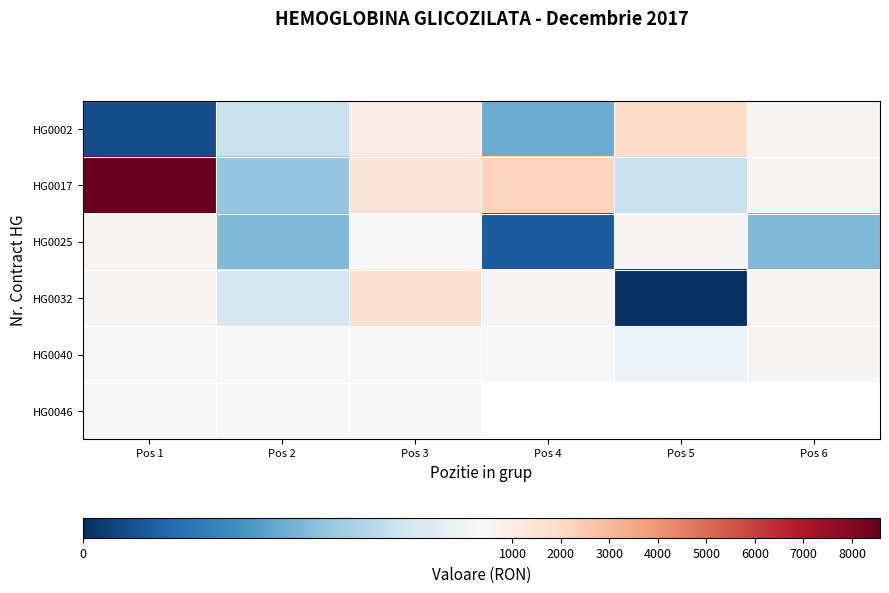

Rank the series by their maximum value, from highest to lowest.

HG0017, HG0002, HG0032, HG0025, HG0040, HG0046